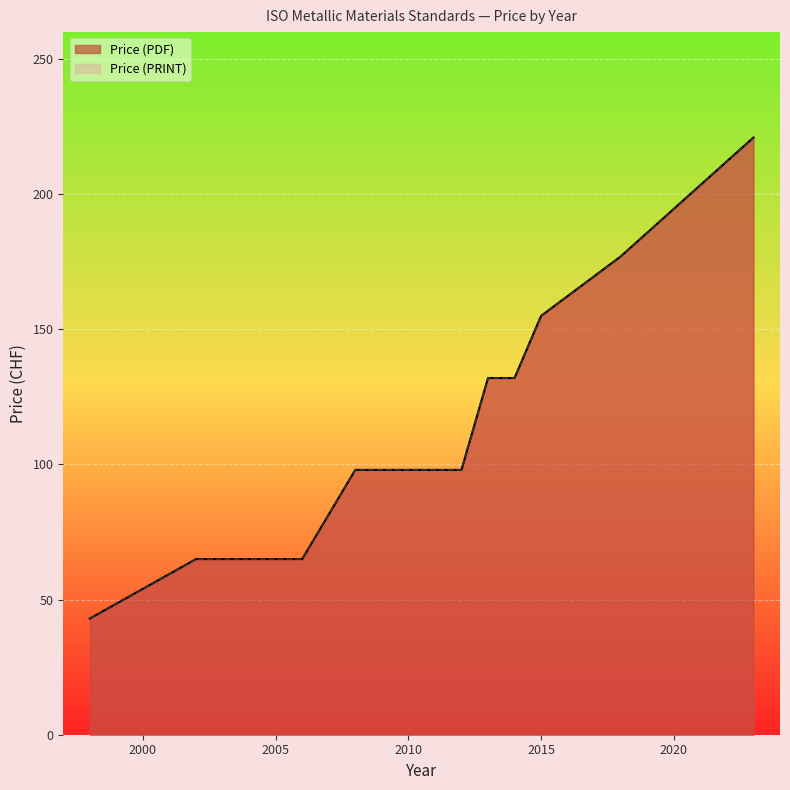

How many lines are shown in the chart?

2